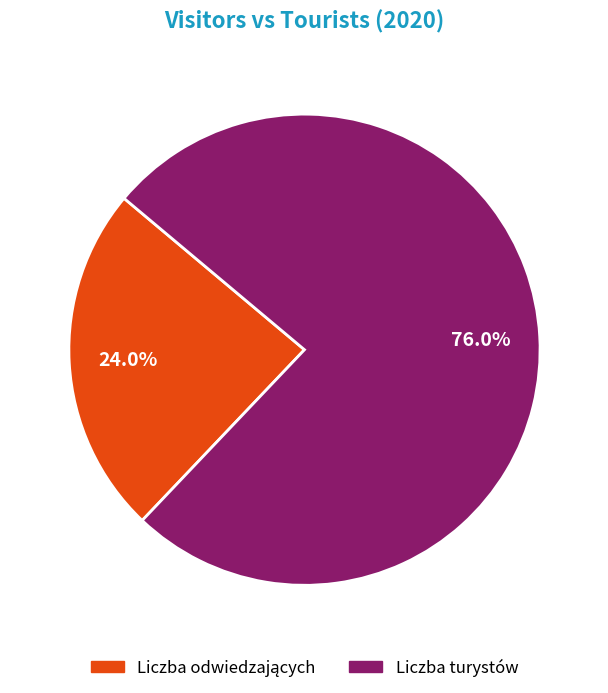

What is the largest slice in the pie chart?

Liczba turystów